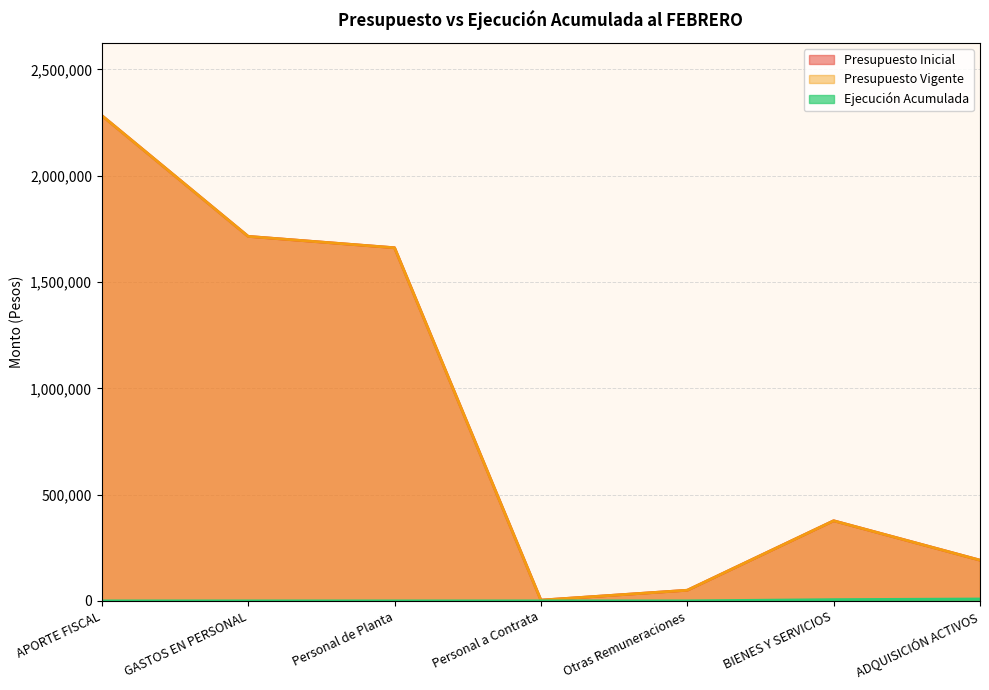

Rank the series at Personal de Planta from lowest to highest value.

Ejecución Acumulada, Presupuesto Inicial, Presupuesto Vigente